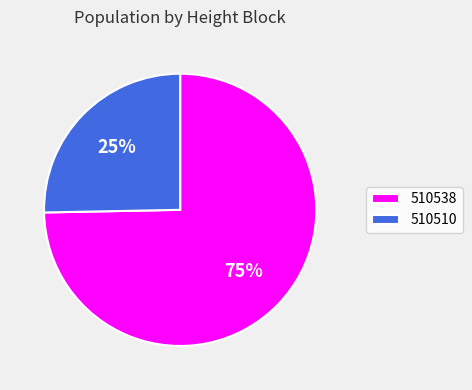

What percentage is the 510538 slice, to the nearest percent?

75%